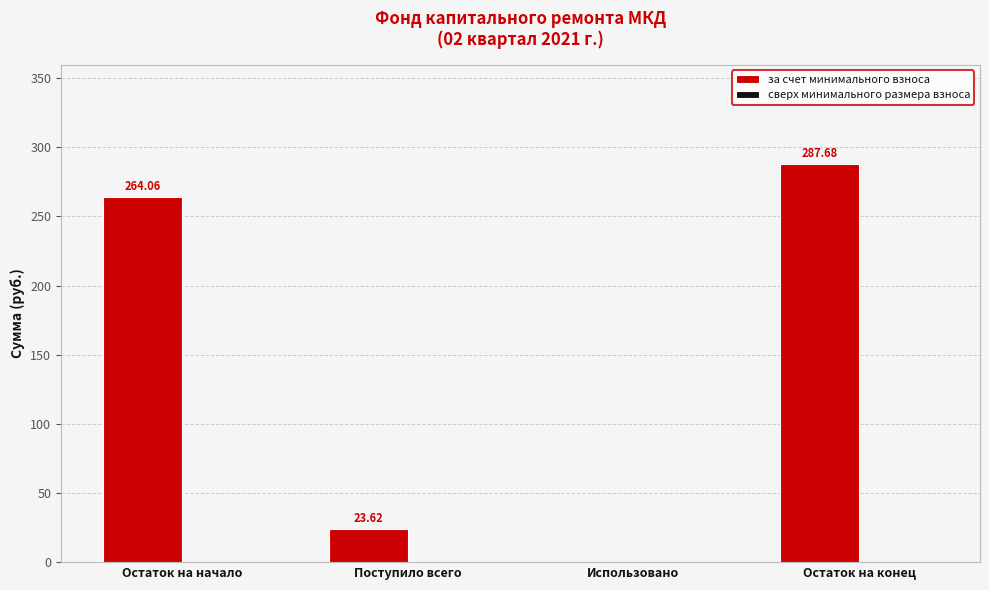

Which category has the highest value across all series?

Остаток на конец